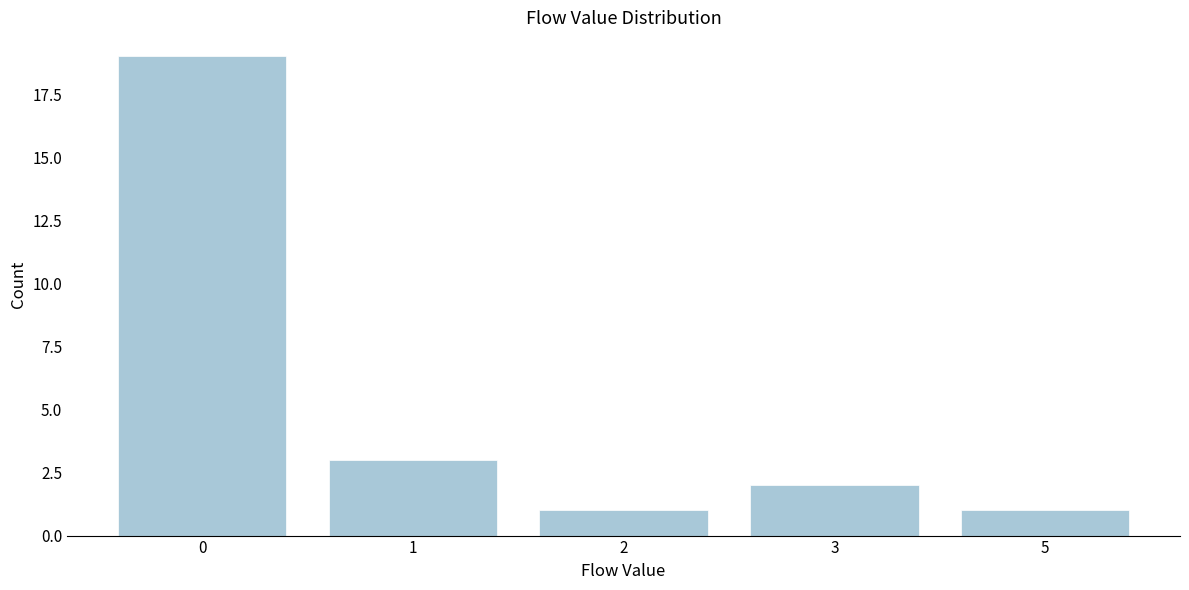

Reading left to right, extract all data points from this chart.

0=19	1=3	2=1	3=2	5=1